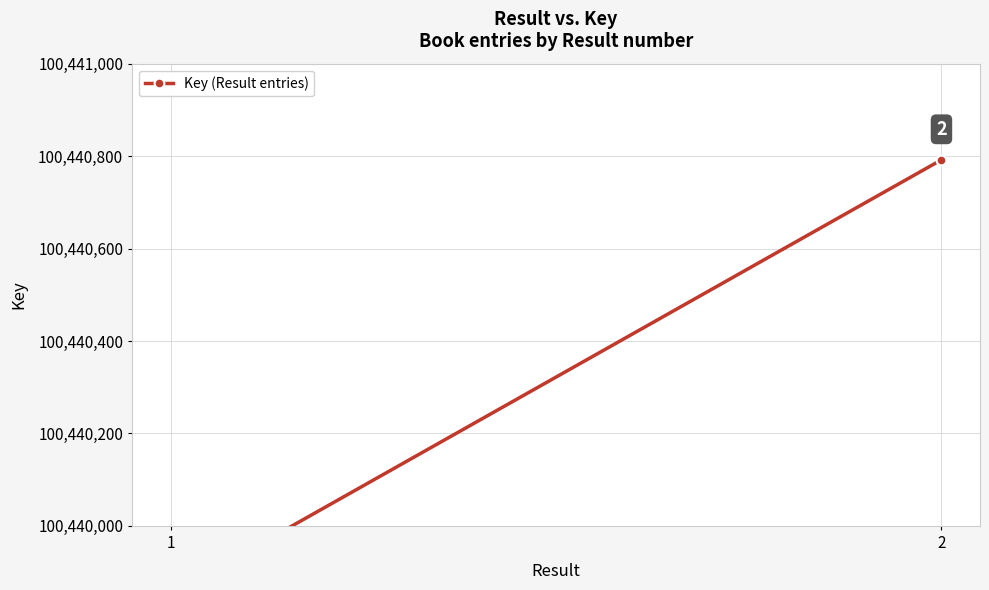

What is the approximate value at 2, to the nearest 50?

100440800